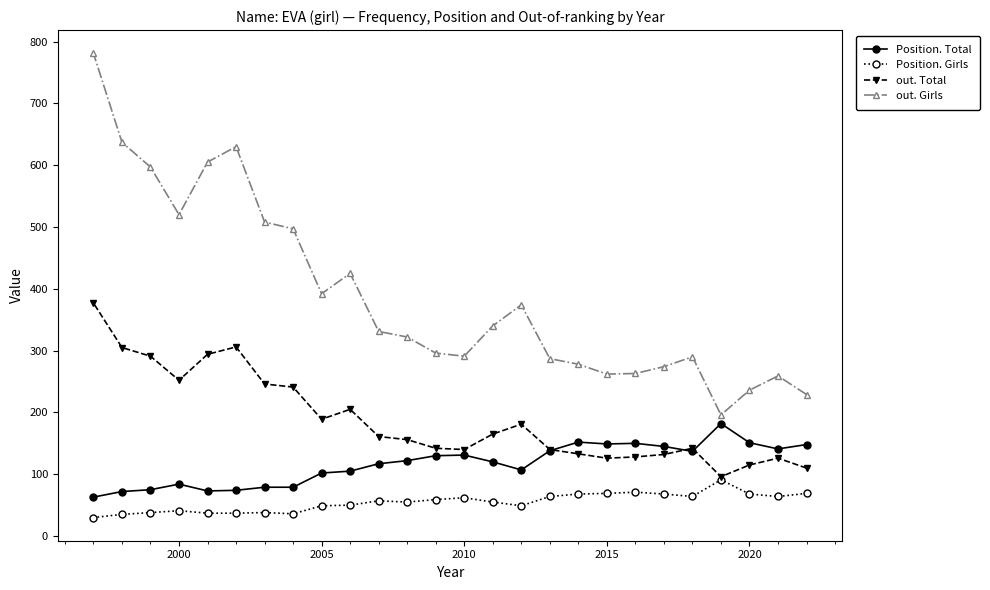

What is the total value across all series at 2015?

606